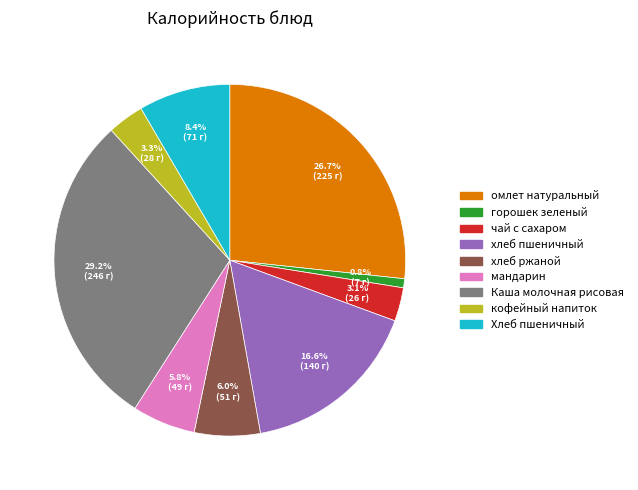

Does any single category account for the majority?

No